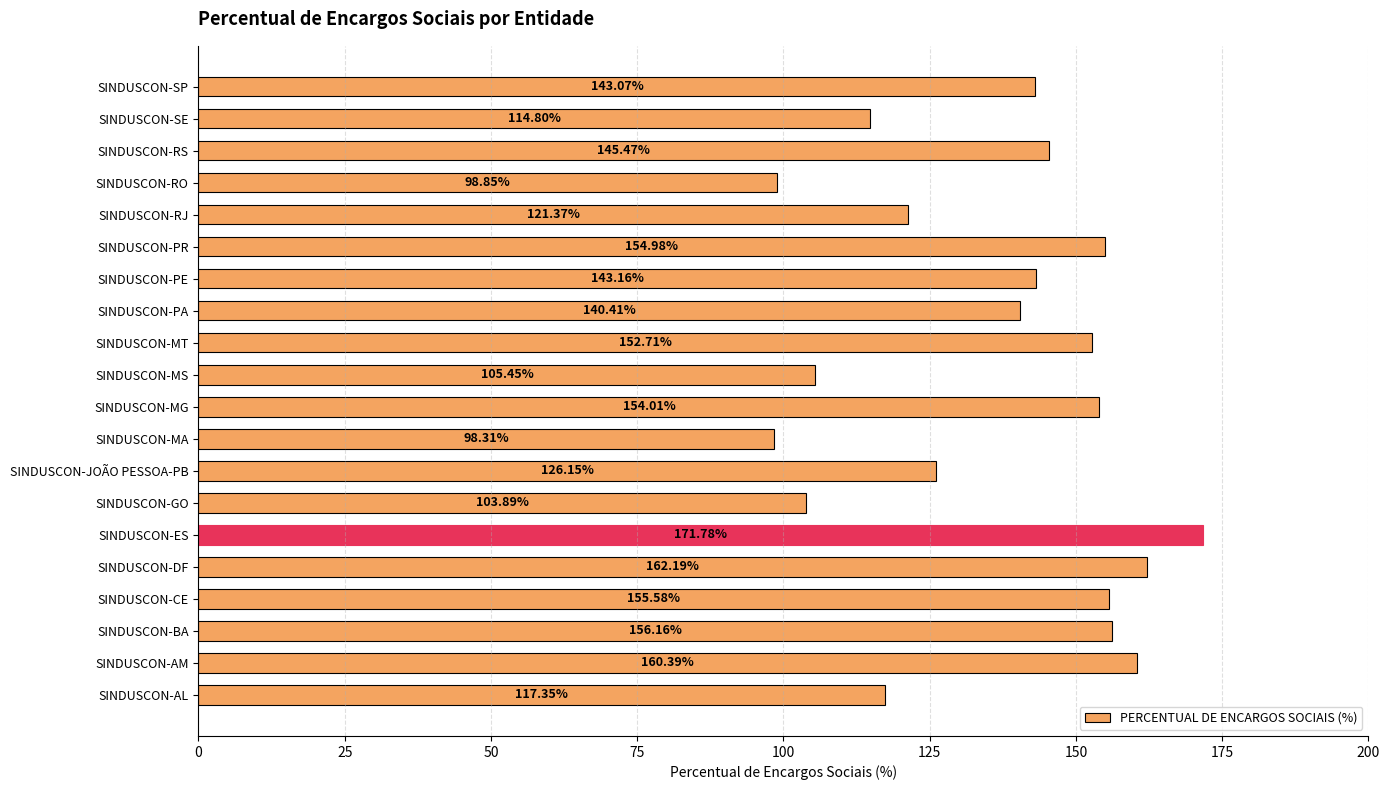

Does the chart contain any negative values?

No